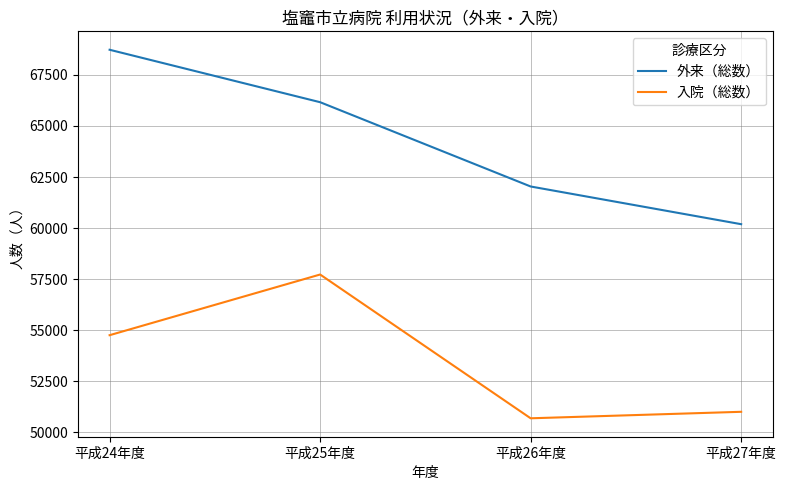

True or false: 外来（総数） has a value of 66164 at 平成25年度.

True